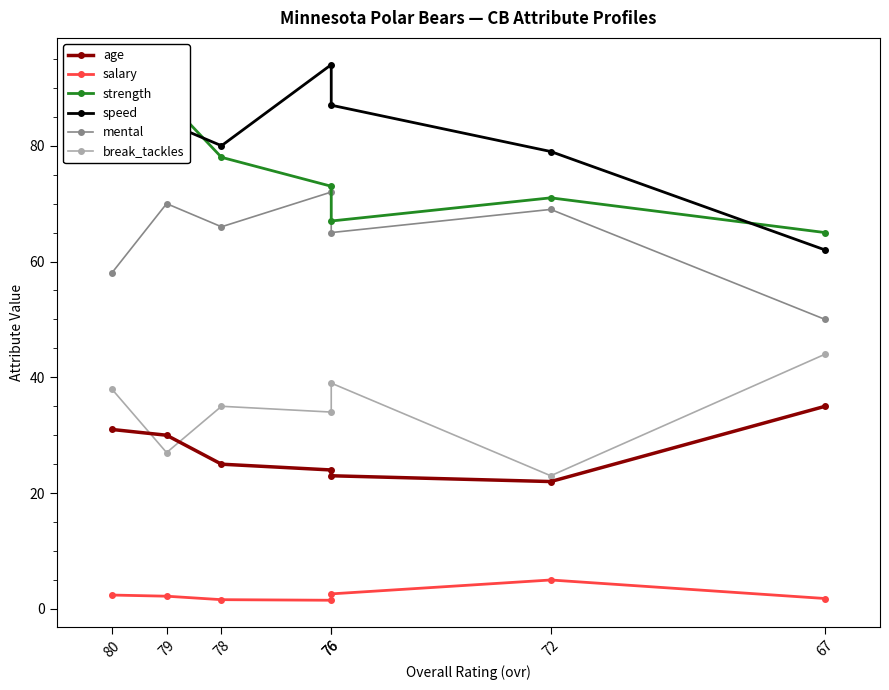

What is the value of the speed point at the 2nd from the left?

84.0